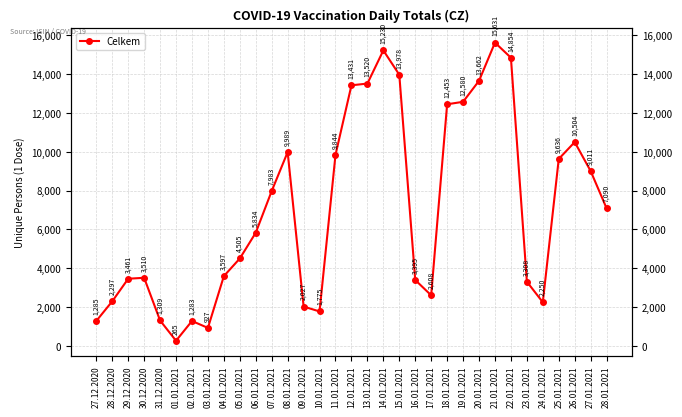

The chart shows a value of 1499 at 28.12.2020. True or false?

False